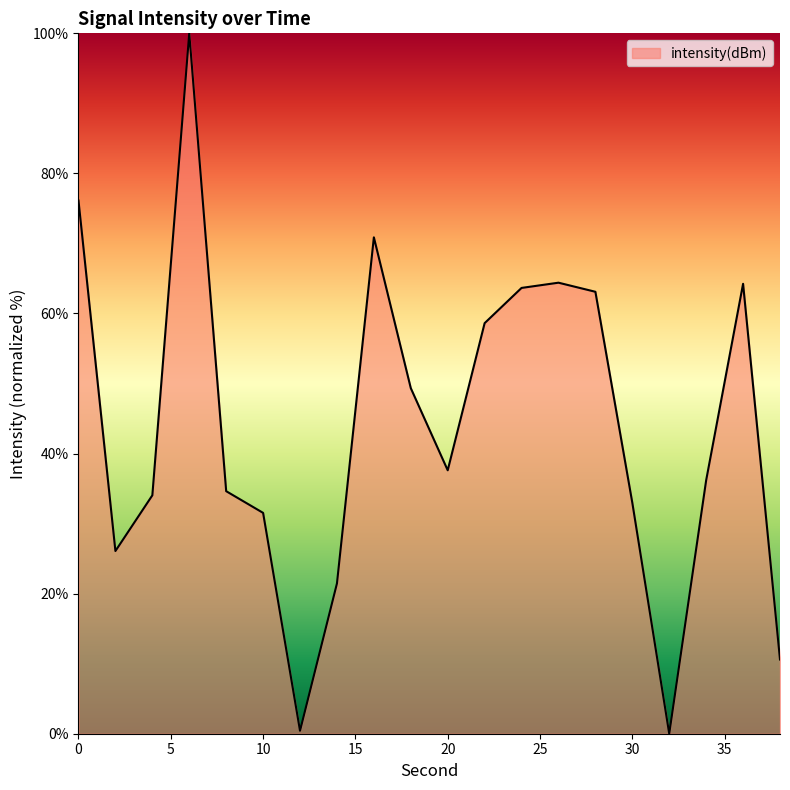

What is the maximum value shown in the chart?

100.0